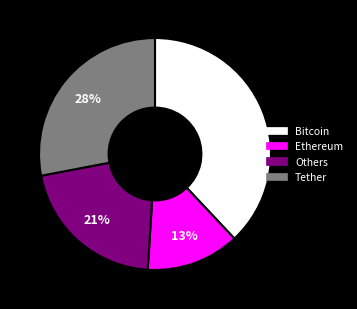

To the nearest percent, what is the difference between the largest and smallest slice percentages?

25%